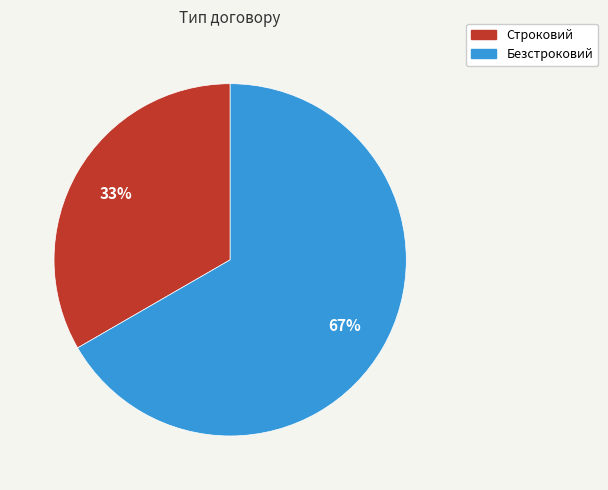

Which category has the smallest portion of the pie?

Строковий